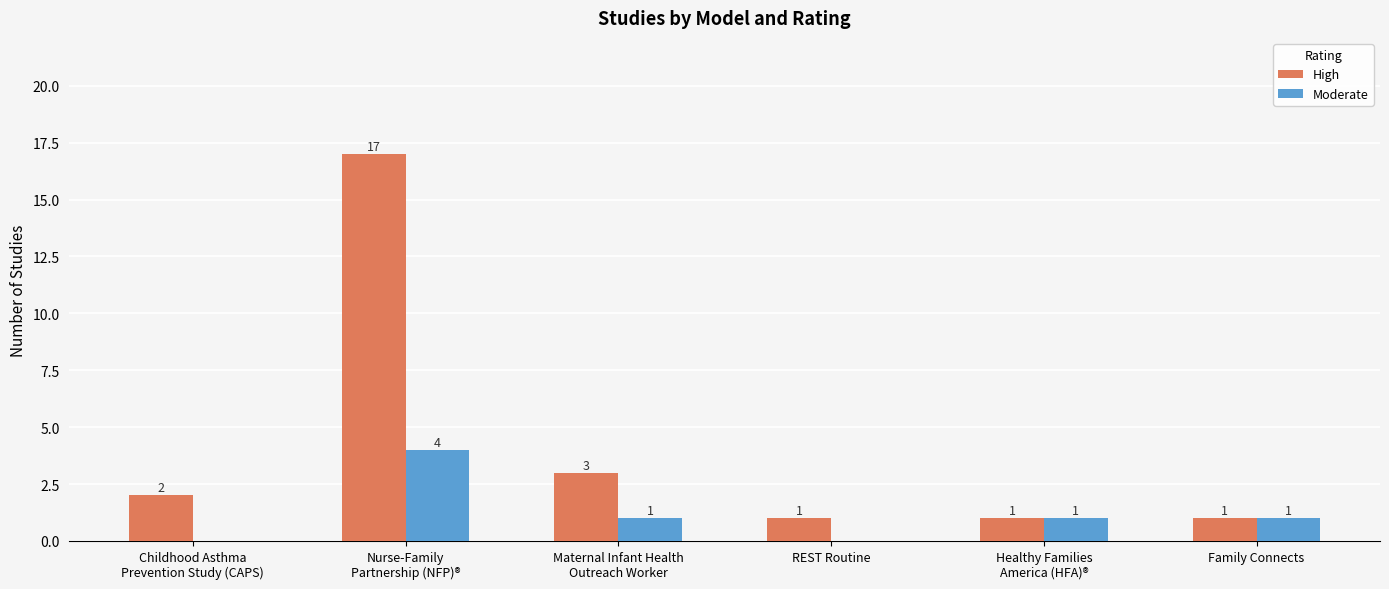

What is the sum of all Moderate values?

7